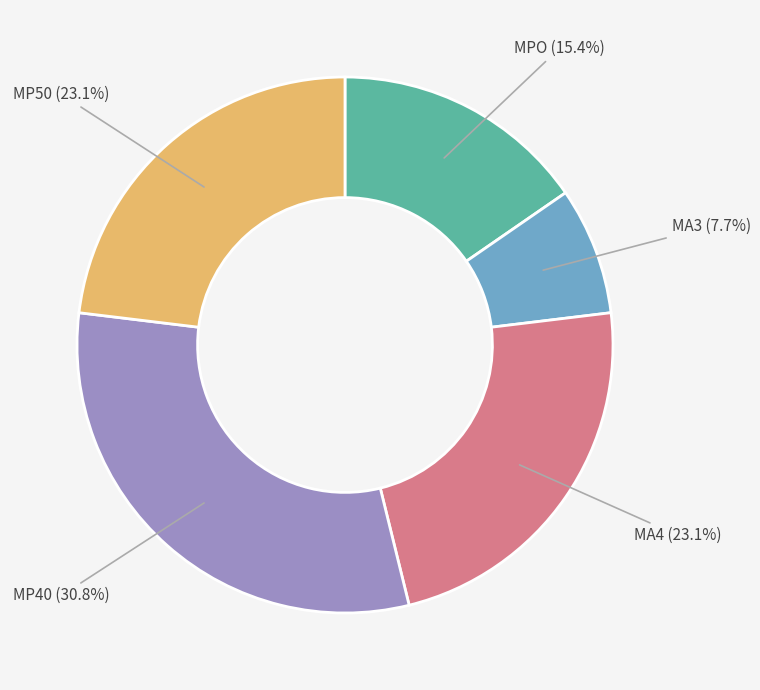

Is there any slice that represents more than half of the pie?

No